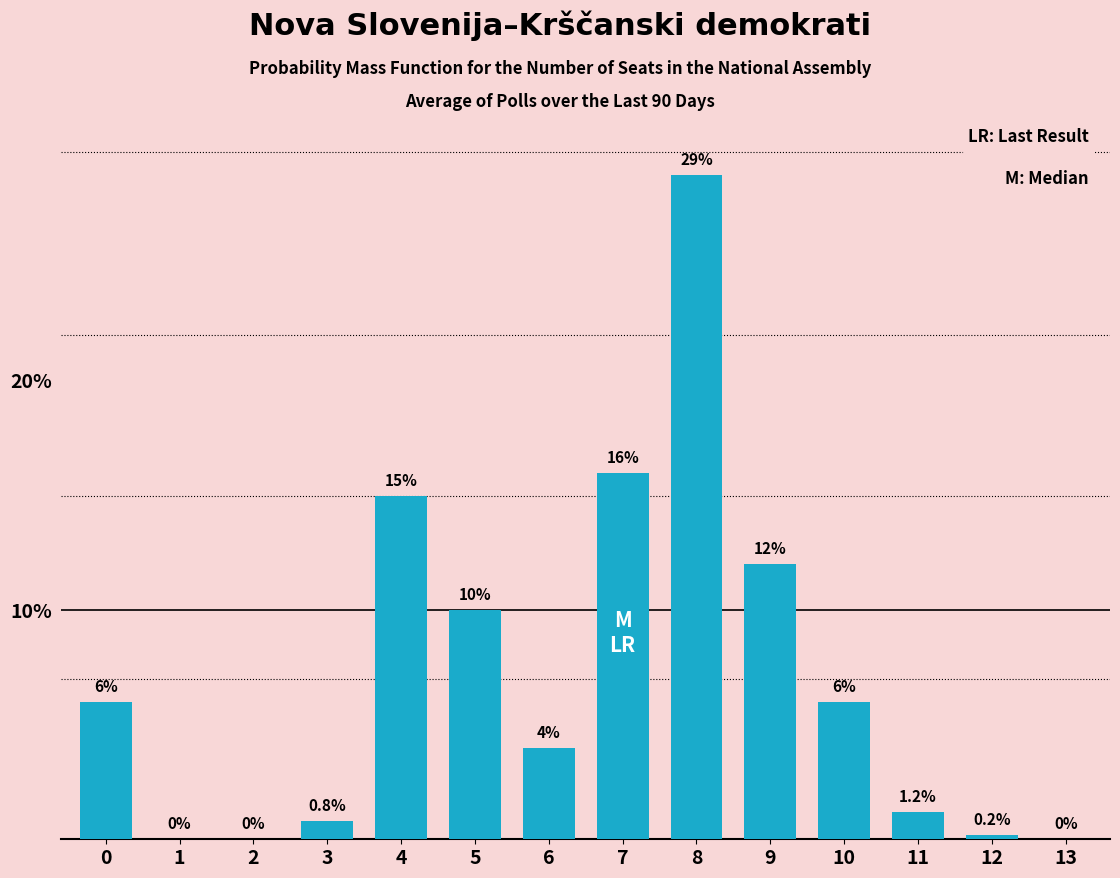

Reading left to right, list all the values displayed in this chart.

0=6.0	1=0.0	2=0.0	3=0.8	4=15.0	5=10.0	6=4.0	7=16.0	8=29.0	9=12.0	10=6.0	11=1.2	12=0.2	13=0.0